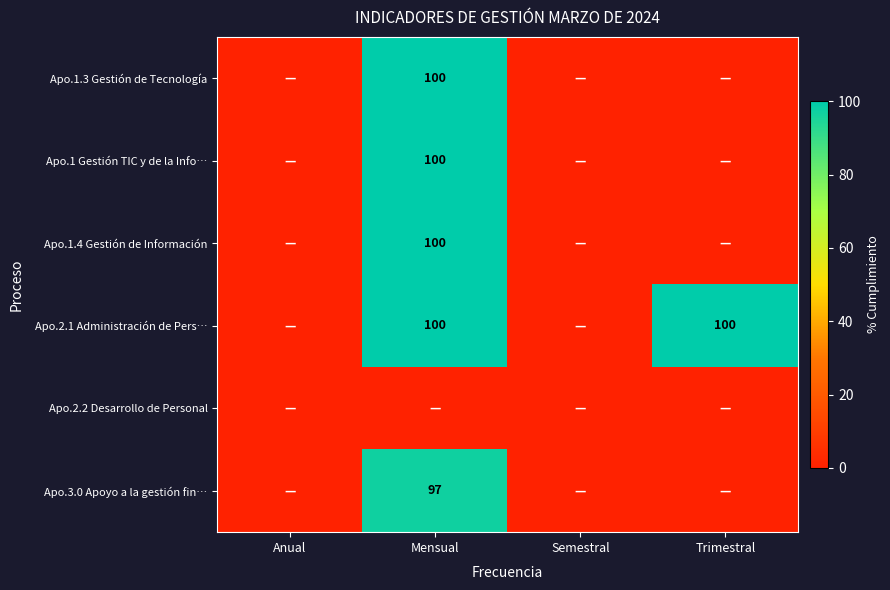

The value of Apo.1 Gestión TIC y de la Info… at Mensual is 100. True or false?

True